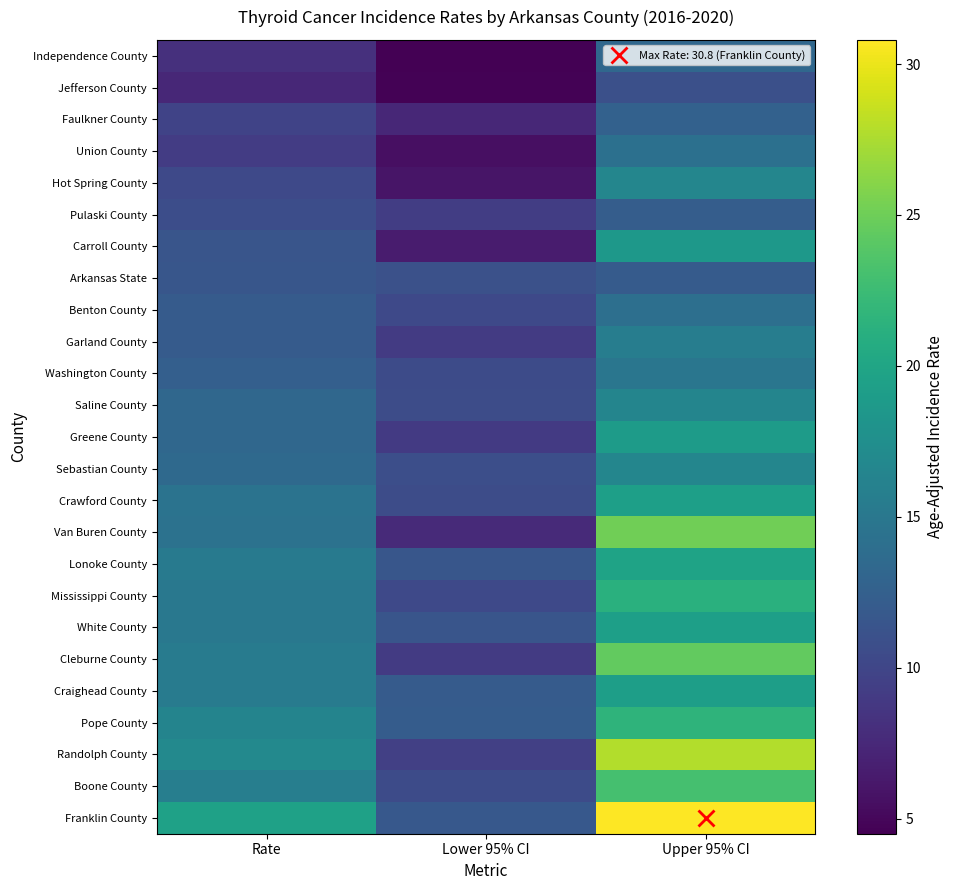

Count the number of data series in this chart.

25